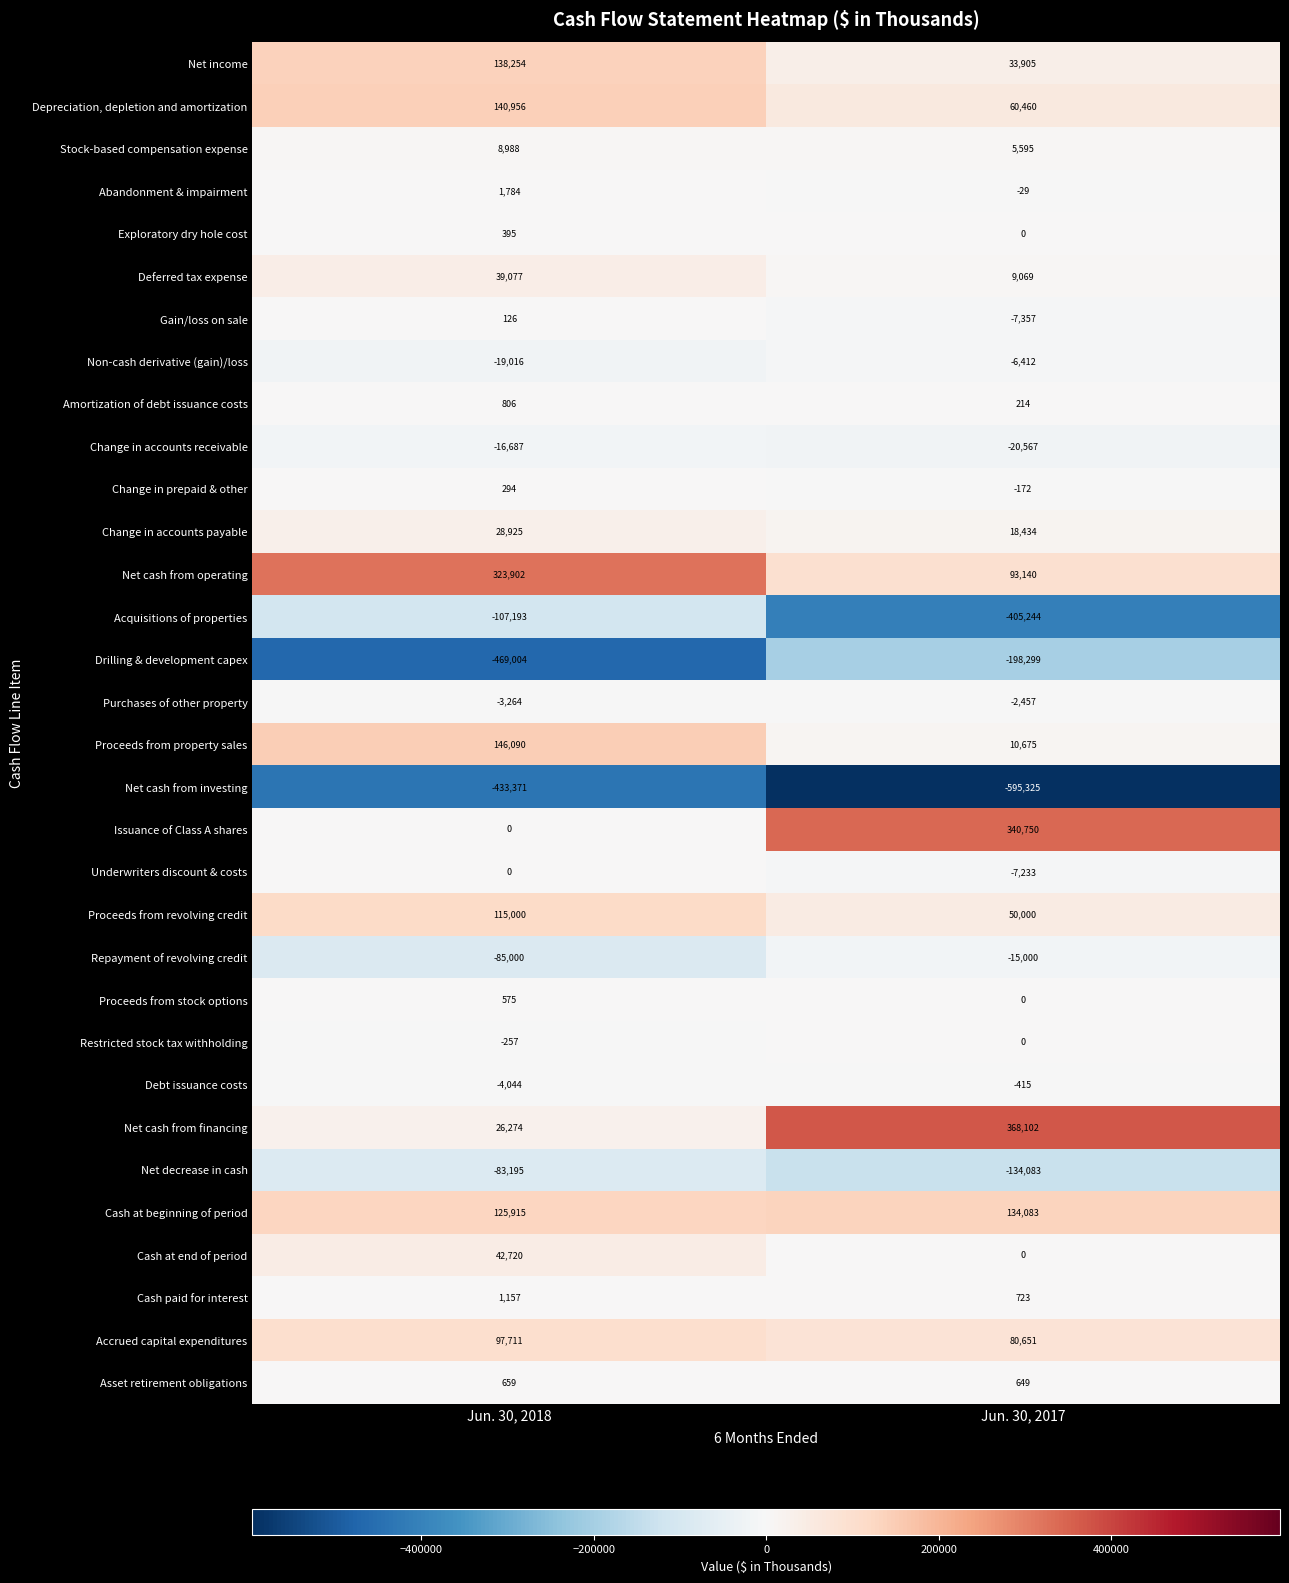

At which label does Debt issuance costs reach its minimum?

Jun. 30, 2018